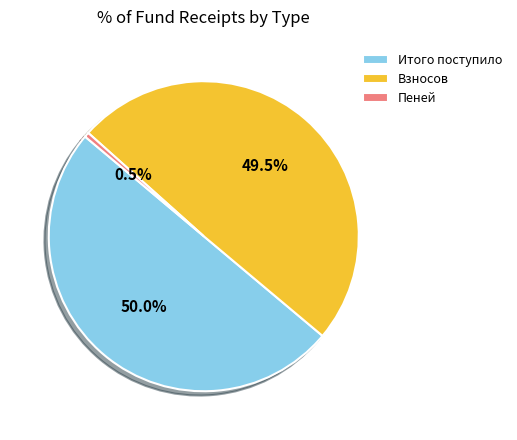

To the nearest percent, what is the average slice percentage?

33%